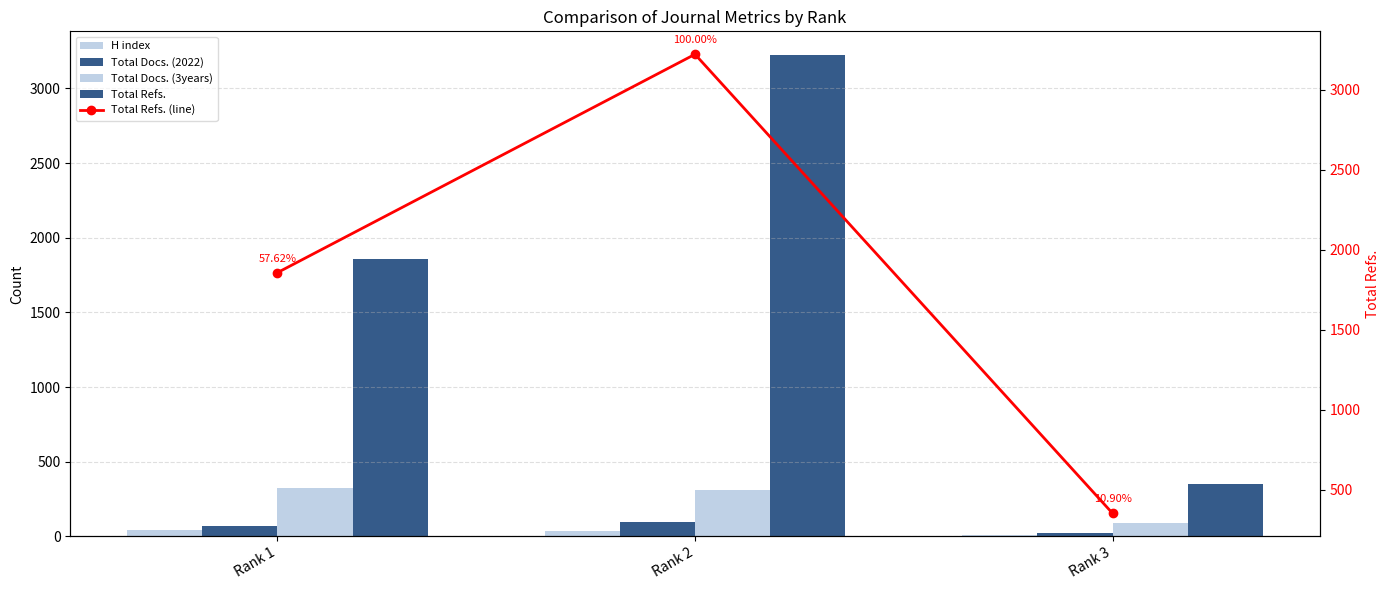

Which series has the widest spread of values?

Total Refs.